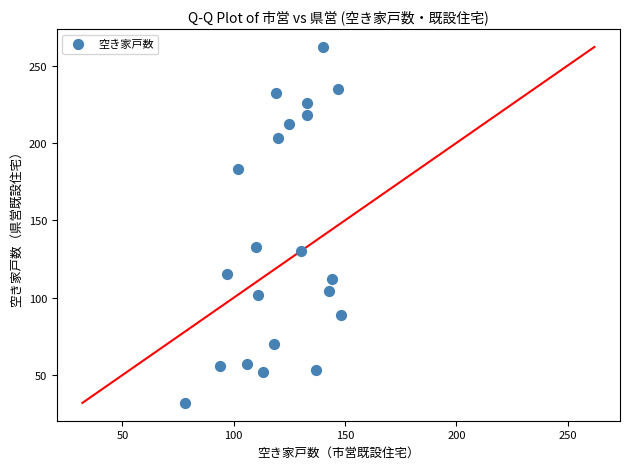

What is the range of X values (max minus min)?

70